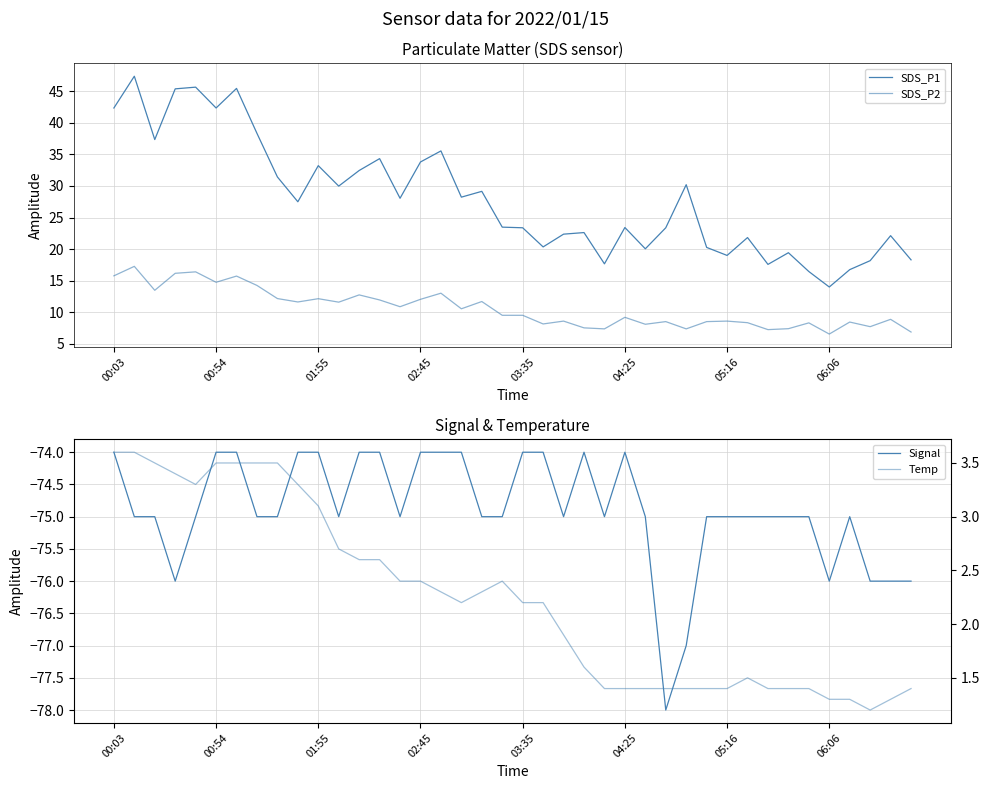

Which series has the largest total across all categories?

SDS_P1